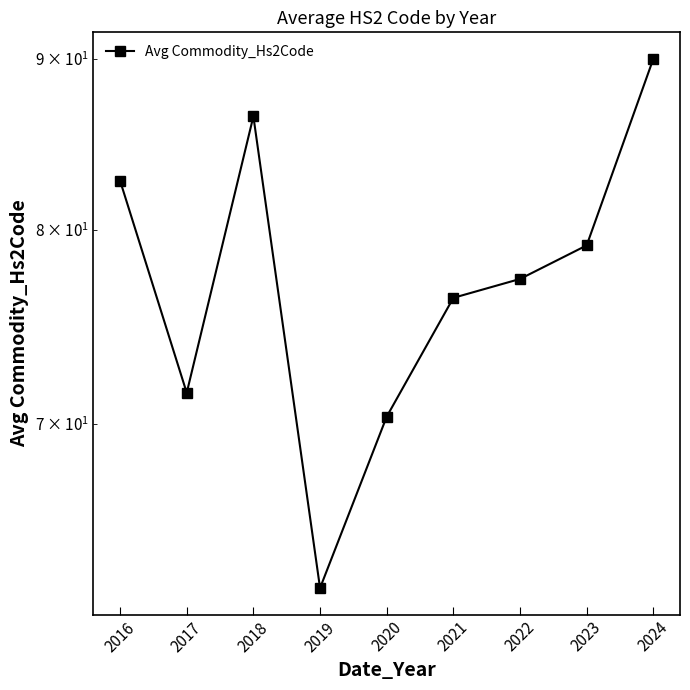

What is the difference between the maximum and minimum values?

27.5